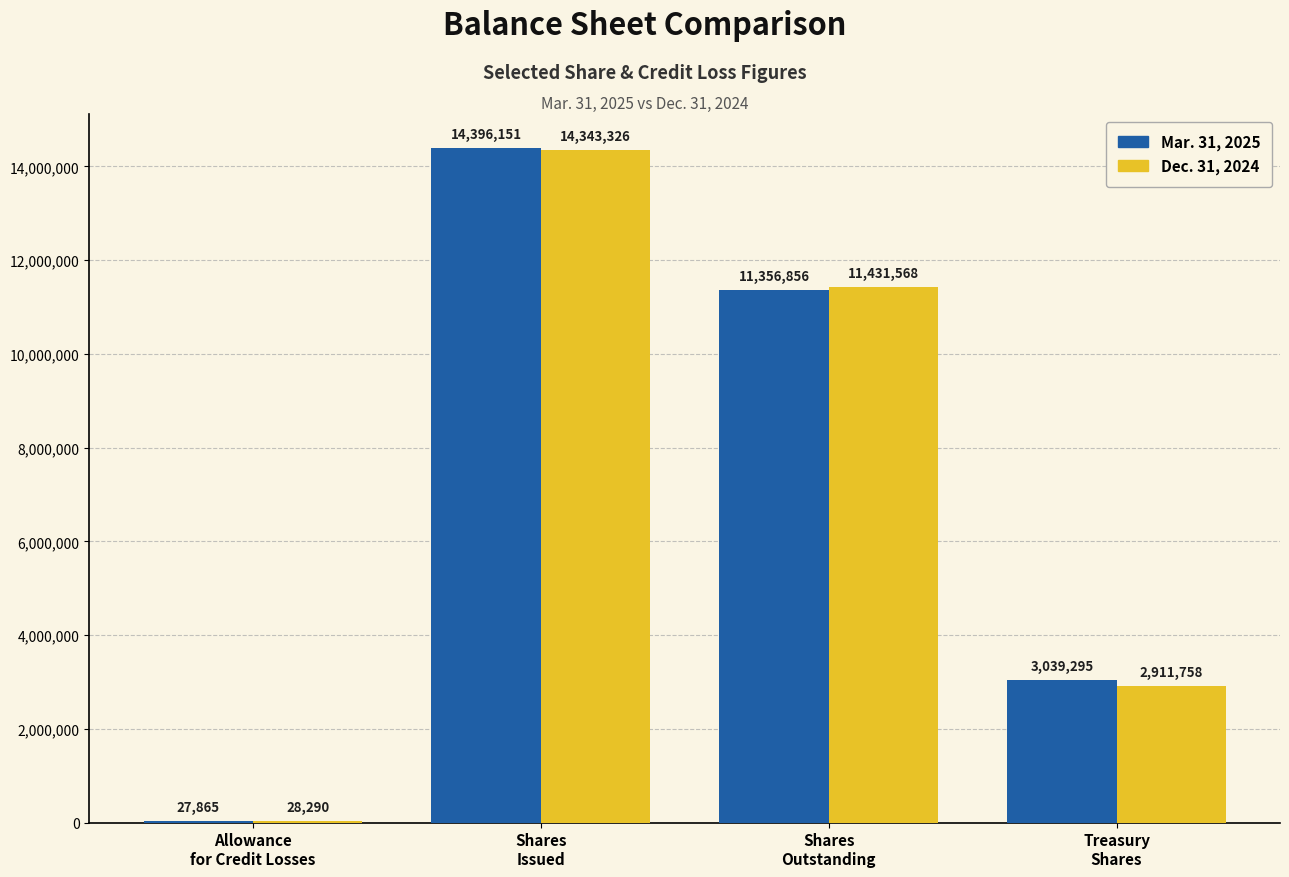

Reading left to right, transcribe all the data shown in this chart.

Mar. 31, 2025: Allowance
for Credit Losses=27865	Shares
Issued=14396151	Shares
Outstanding=11356856	Treasury
Shares=3039295
Dec. 31, 2024: Allowance
for Credit Losses=28290	Shares
Issued=14343326	Shares
Outstanding=11431568	Treasury
Shares=2911758